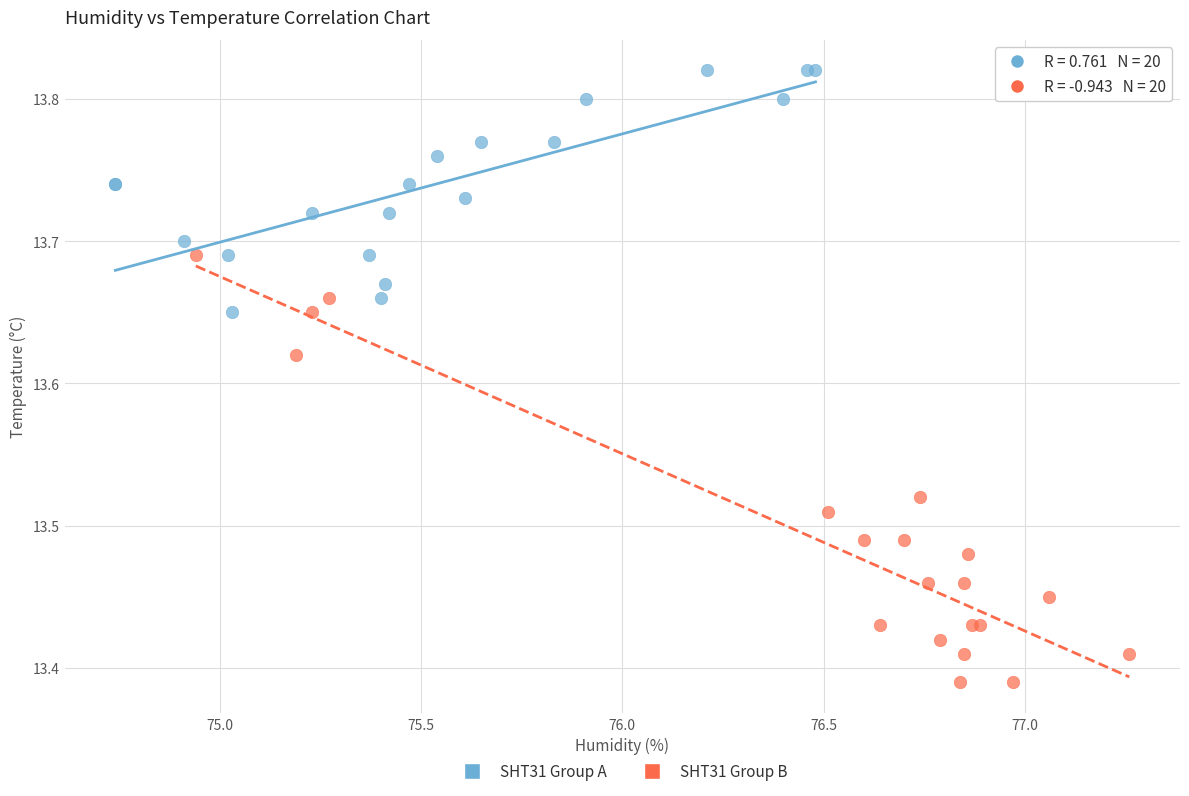

Which series has the largest Y range (max minus min)?

SHT31 Group B